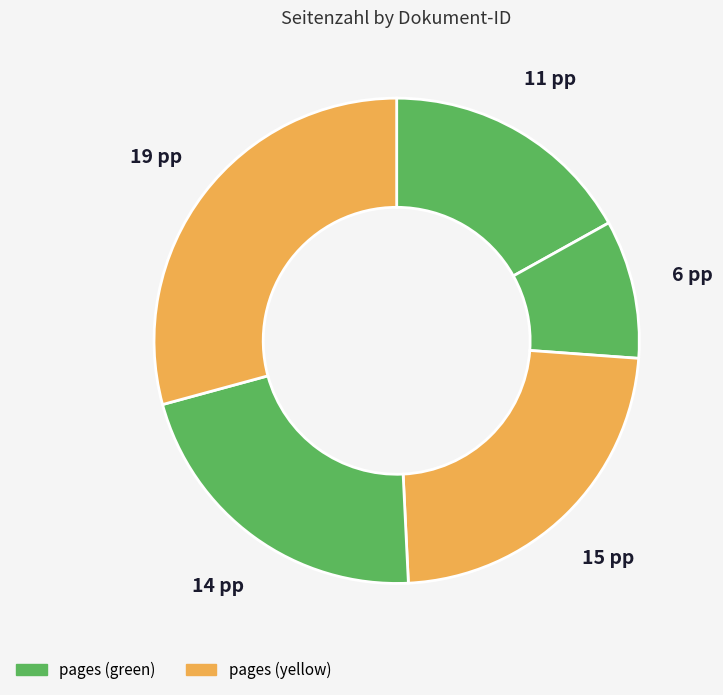

How many segments does this pie chart have?

5